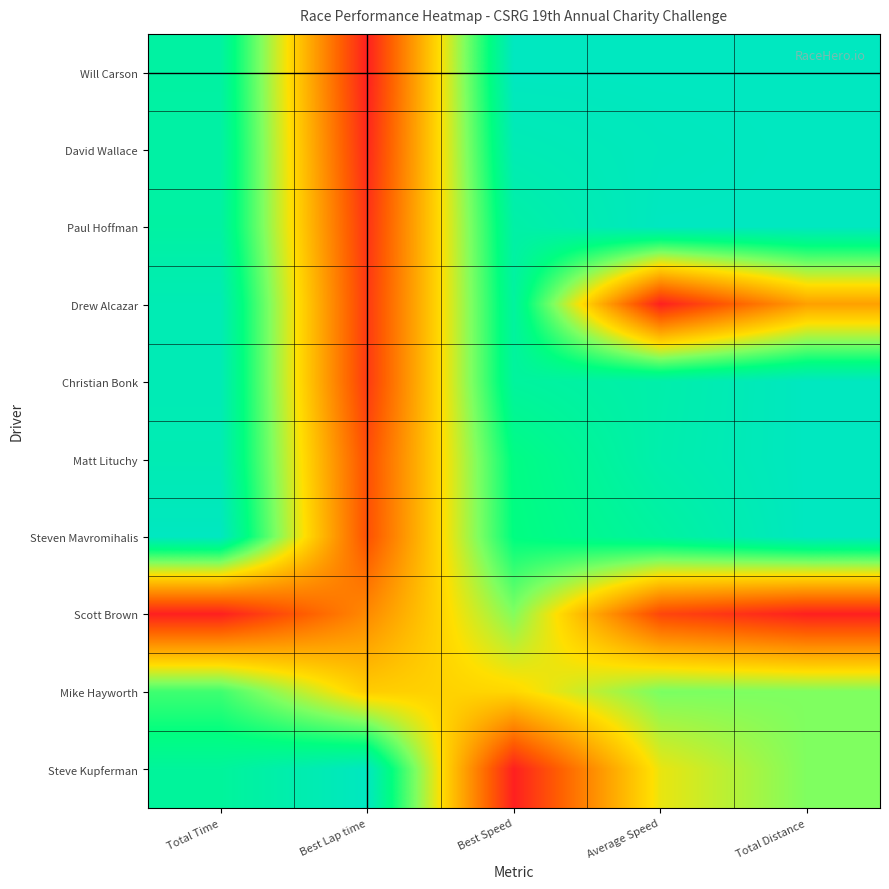

Reading right to left, extract all data points from this chart.

Will Carson: Total Distance=1.0	Average Speed=1.0	Best Speed=1.0	Best Lap time=0.0	Total Time=0.9
David Wallace: Total Distance=1.0	Average Speed=1.0	Best Speed=1.0	Best Lap time=0.0	Total Time=0.9
Paul Hoffman: Total Distance=1.0	Average Speed=1.0	Best Speed=0.9	Best Lap time=0.1	Total Time=0.9
Drew Alcazar: Total Distance=0.3	Average Speed=0.0	Best Speed=0.9	Best Lap time=0.1	Total Time=1.0
Christian Bonk: Total Distance=1.0	Average Speed=0.9	Best Speed=0.9	Best Lap time=0.1	Total Time=1.0
Matt Lituchy: Total Distance=1.0	Average Speed=0.9	Best Speed=0.8	Best Lap time=0.1	Total Time=1.0
Steven Mavromihalis: Total Distance=1.0	Average Speed=0.9	Best Speed=0.8	Best Lap time=0.1	Total Time=1.0
Scott Brown: Total Distance=0.0	Average Speed=0.1	Best Speed=0.7	Best Lap time=0.3	Total Time=0.0
Mike Hayworth: Total Distance=0.7	Average Speed=0.7	Best Speed=0.5	Best Lap time=0.5	Total Time=0.8
Steve Kupferman: Total Distance=0.7	Average Speed=0.5	Best Speed=0.0	Best Lap time=1.0	Total Time=0.9